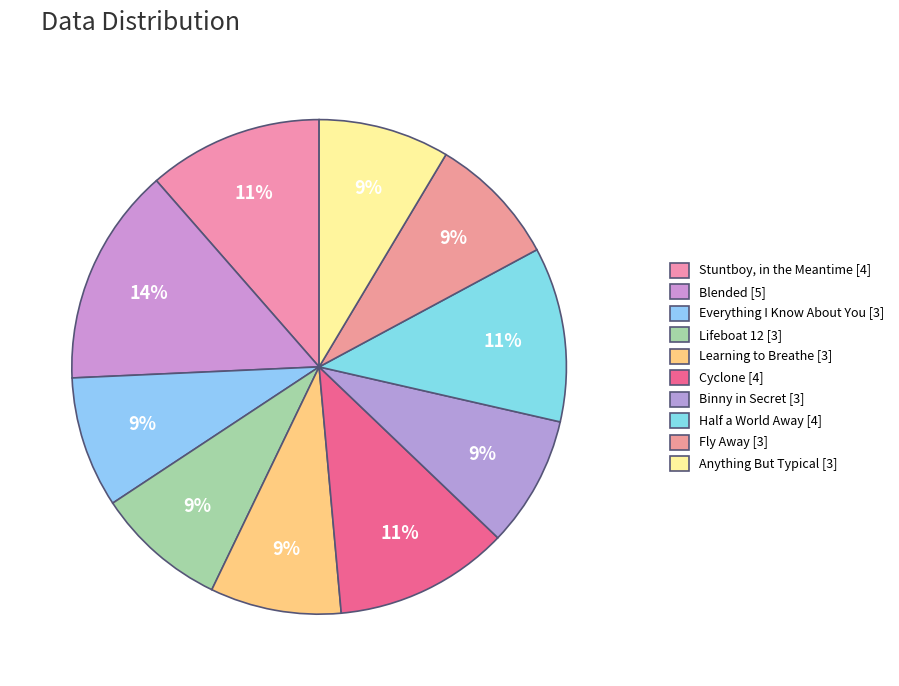

Count the number of slices in the pie.

10